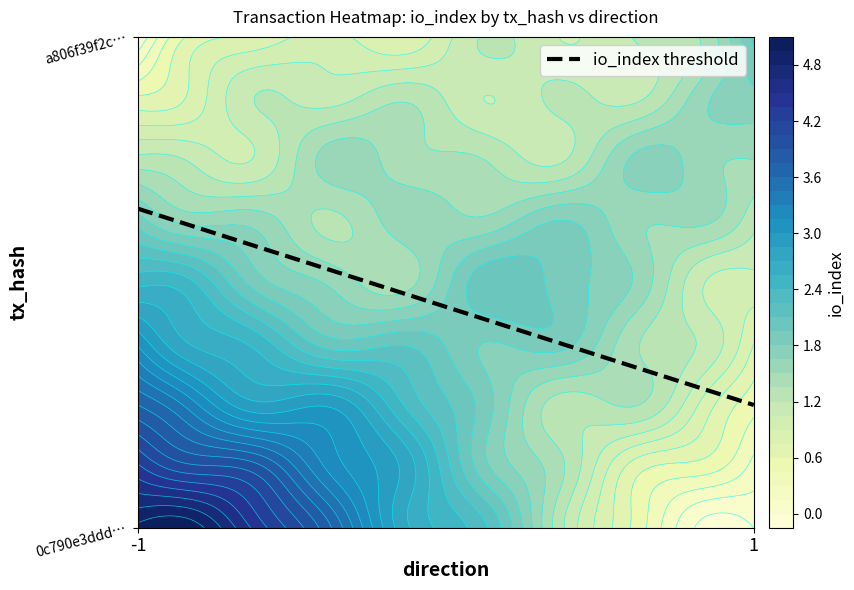

What is the approximate value of a806f39f2c676e6369222958c5a9dd1a90dde97 at direction?

1